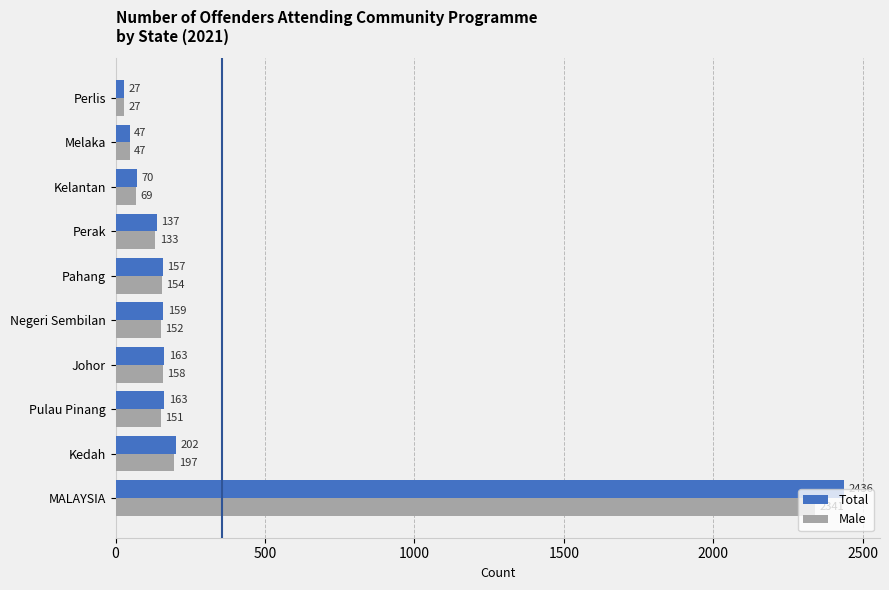

What is the sum of all Total values?

3561